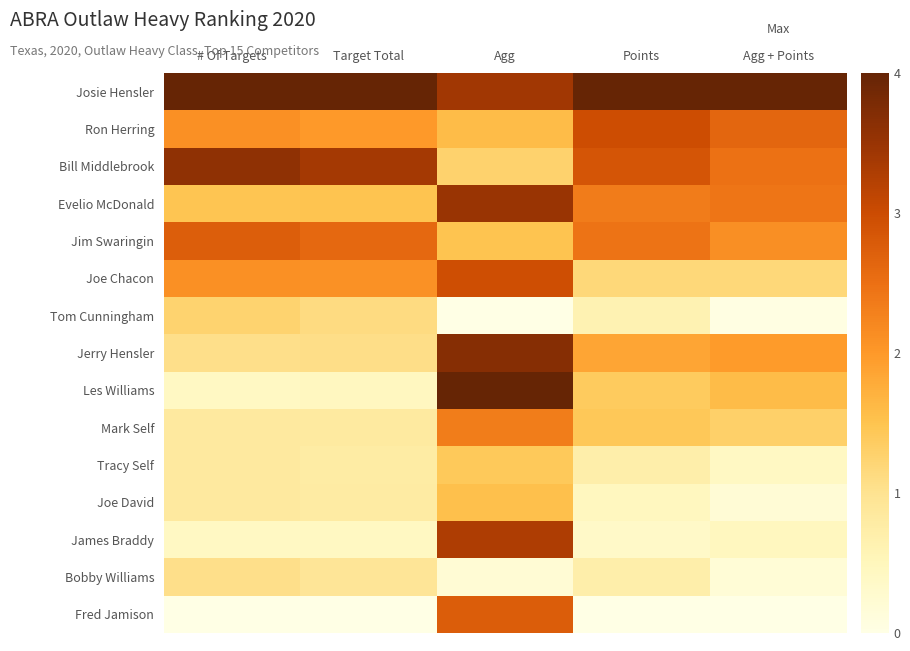

Reading left to right, list all the values displayed in this chart.

Josie Hensler: # Of Targets=1.0	Target Total=1.0	Agg=0.9	Points=1.0	Agg + Points=1.0
Ron Herring: # Of Targets=0.5	Target Total=0.5	Agg=0.4	Points=0.7	Agg + Points=0.7
Bill Middlebrook: # Of Targets=0.9	Target Total=0.8	Agg=0.3	Points=0.7	Agg + Points=0.6
Evelio McDonald: # Of Targets=0.4	Target Total=0.4	Agg=0.9	Points=0.6	Agg + Points=0.6
Jim Swaringin: # Of Targets=0.7	Target Total=0.6	Agg=0.4	Points=0.6	Agg + Points=0.5
Joe Chacon: # Of Targets=0.5	Target Total=0.5	Agg=0.7	Points=0.3	Agg + Points=0.3
Tom Cunningham: # Of Targets=0.3	Target Total=0.3	Agg=0.0	Points=0.2	Agg + Points=0.0
Jerry Hensler: # Of Targets=0.3	Target Total=0.3	Agg=0.9	Points=0.5	Agg + Points=0.5
Les Williams: # Of Targets=0.1	Target Total=0.1	Agg=1.0	Points=0.3	Agg + Points=0.4
Mark Self: # Of Targets=0.2	Target Total=0.2	Agg=0.6	Points=0.4	Agg + Points=0.3
Tracy Self: # Of Targets=0.2	Target Total=0.2	Agg=0.4	Points=0.2	Agg + Points=0.1
Joe David: # Of Targets=0.2	Target Total=0.2	Agg=0.4	Points=0.1	Agg + Points=0.1
James Braddy: # Of Targets=0.1	Target Total=0.1	Agg=0.8	Points=0.1	Agg + Points=0.1
Bobby Williams: # Of Targets=0.3	Target Total=0.2	Agg=0.1	Points=0.2	Agg + Points=0.0
Fred Jamison: # Of Targets=0.0	Target Total=0.0	Agg=0.7	Points=0.0	Agg + Points=0.0